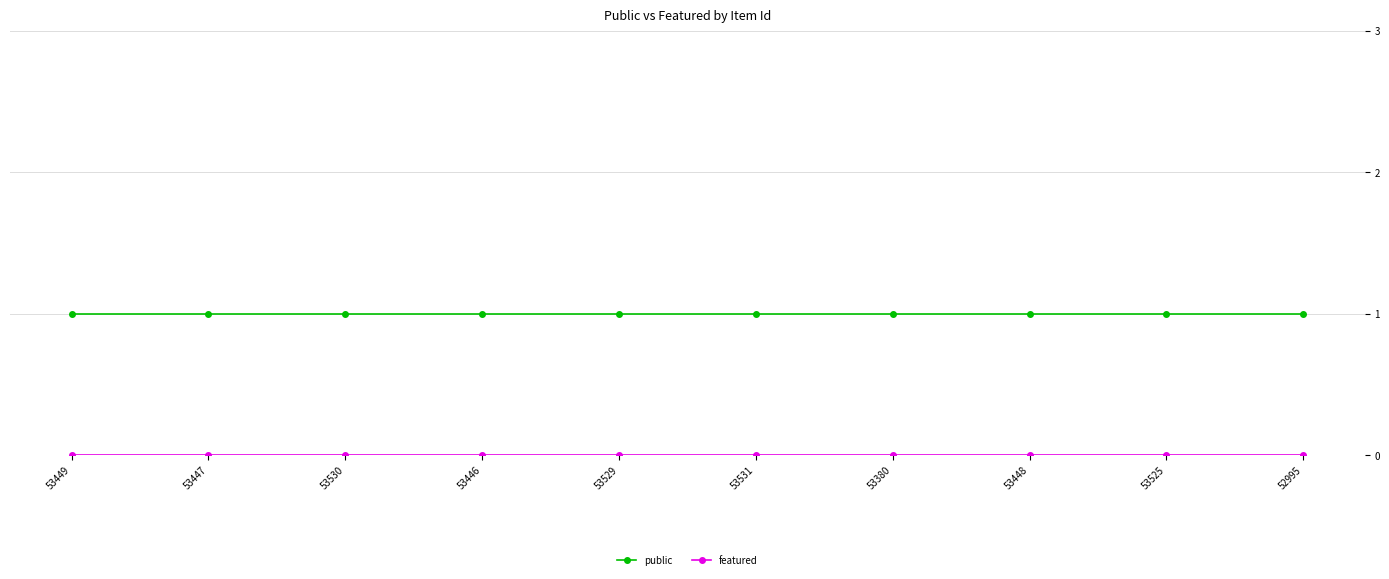

True or false: public has a value of 1 at 52995.

True